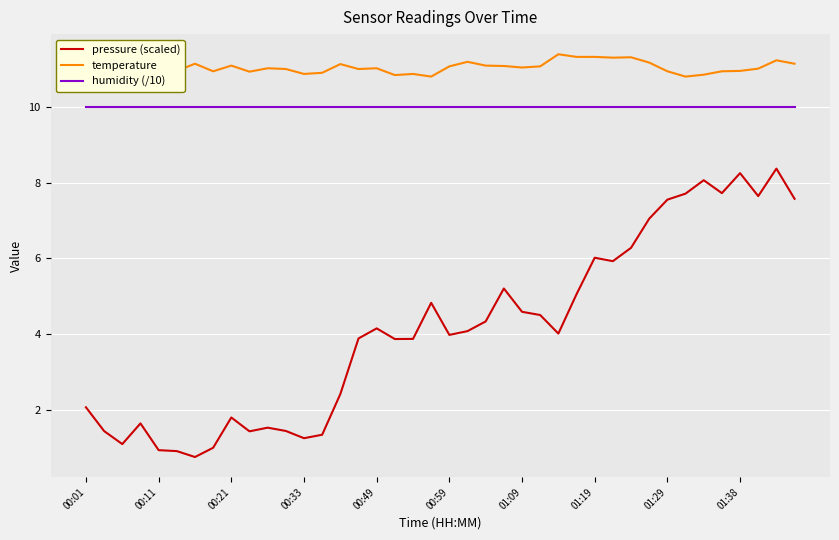

Which series has the largest total across all categories?

temperature